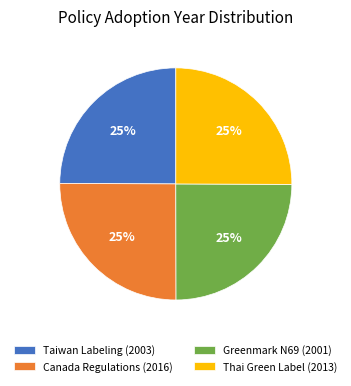

To the nearest percent, what percentage of the pie is Thai Green Label - Hair Dryers (Thailand)?

25%